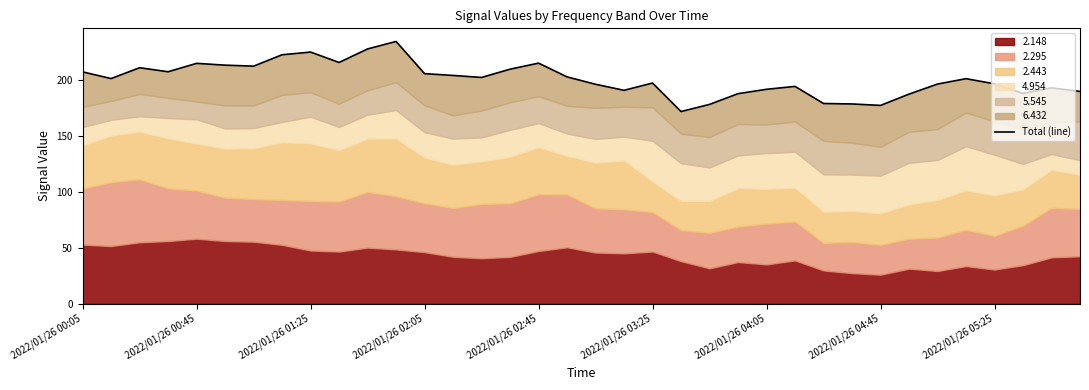

At which label does the data first exceed 201?

2022/01/26 00:05